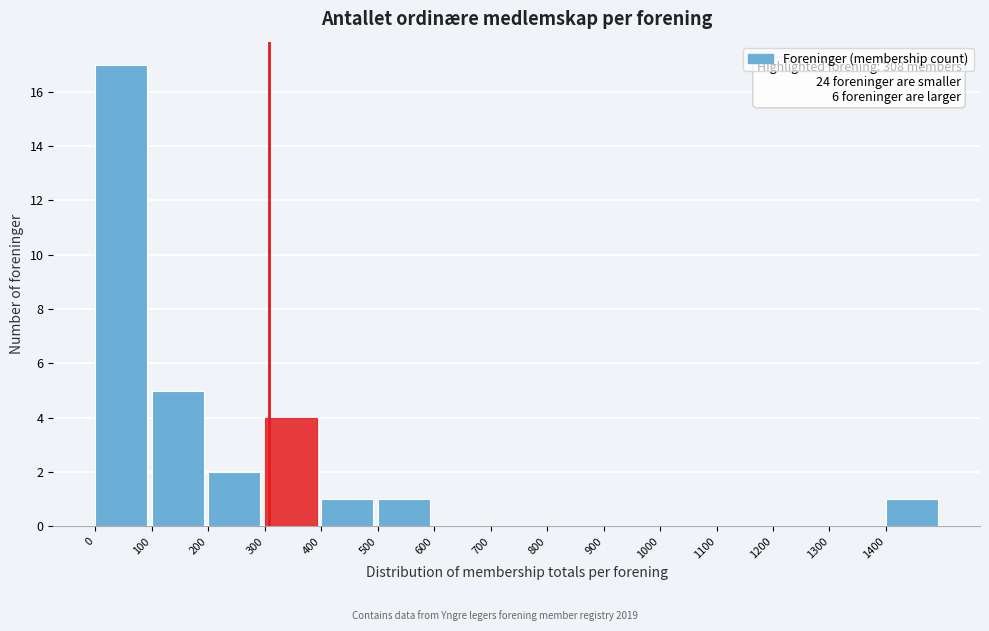

Which range on the x-axis has the tallest bar?

0 to 100